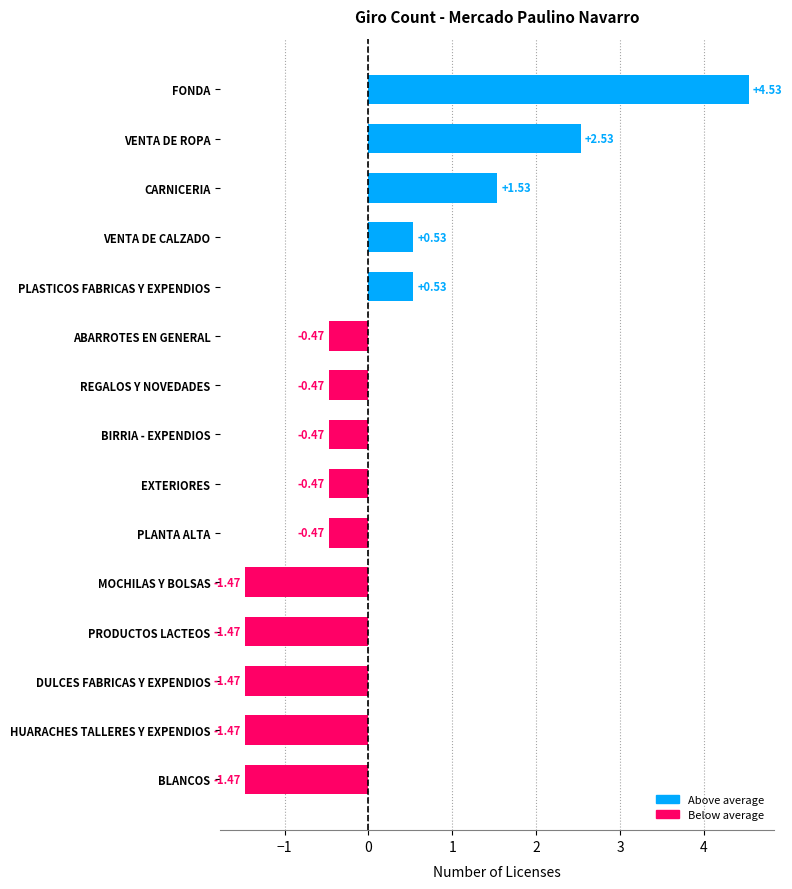

Are the bars grouped side by side (vs. stacked)?

No